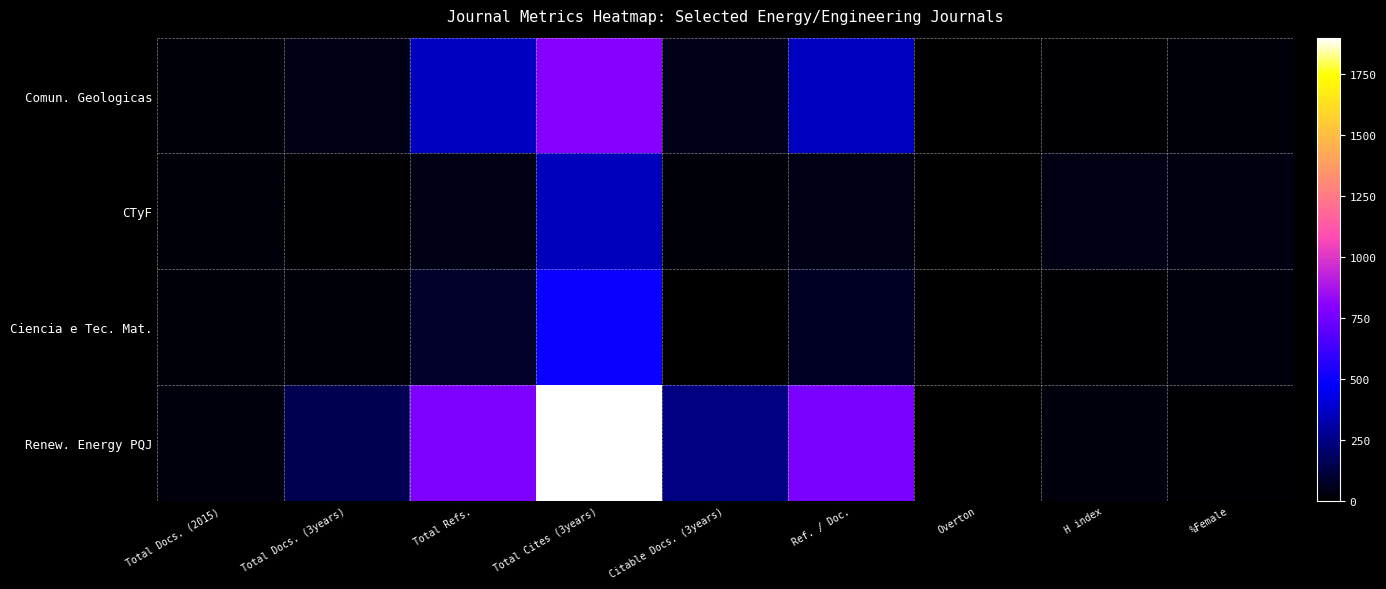

Reading left to right, what are all the values shown in this chart?

Comun. Geologicas: Total Docs. (2015)=19	Total Docs. (3years)=44	Total Refs.=358	Total Cites (3years)=794	Citable Docs. (3years)=48	Ref. / Doc.=358	Overton=0	H index=11	%Female=18
CTyF: Total Docs. (2015)=19	Total Docs. (3years)=10	Total Refs.=44	Total Cites (3years)=350	Citable Docs. (3years)=16	Ref. / Doc.=44	Overton=0	H index=39	%Female=35
Ciencia e Tec. Mat.: Total Docs. (2015)=15	Total Docs. (3years)=18	Total Refs.=76	Total Cites (3years)=500	Citable Docs. (3years)=7	Ref. / Doc.=72	Overton=0	H index=14	%Female=27
Renew. Energy PQJ: Total Docs. (2015)=28	Total Docs. (3years)=153	Total Refs.=772	Total Cites (3years)=1899	Citable Docs. (3years)=242	Ref. / Doc.=771	Overton=0	H index=28	%Female=12